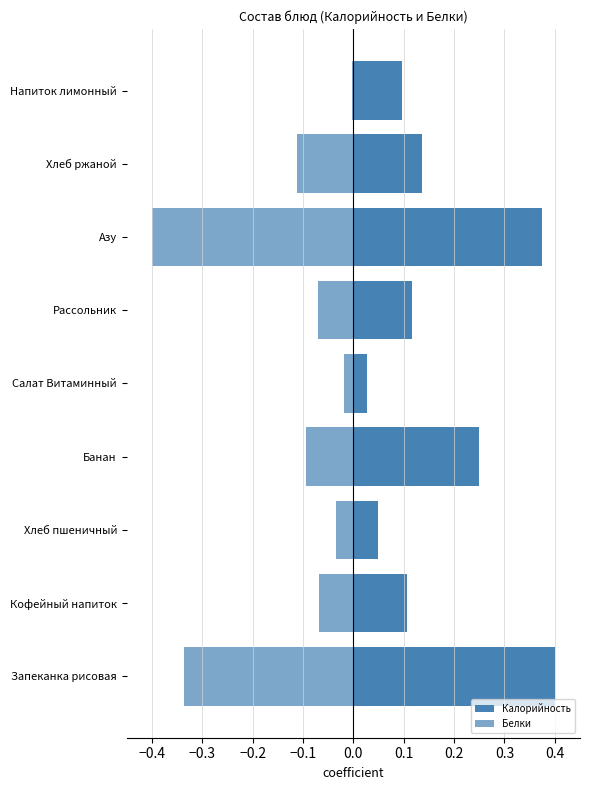

Reading left to right, what are all the values shown in this chart?

Калорийность: 0.4	0.1	0.0	0.2	0.0	0.1	0.4	0.1	0.1
Белки: -0.3	-0.1	-0.0	-0.1	-0.0	-0.1	-0.4	-0.1	-0.0